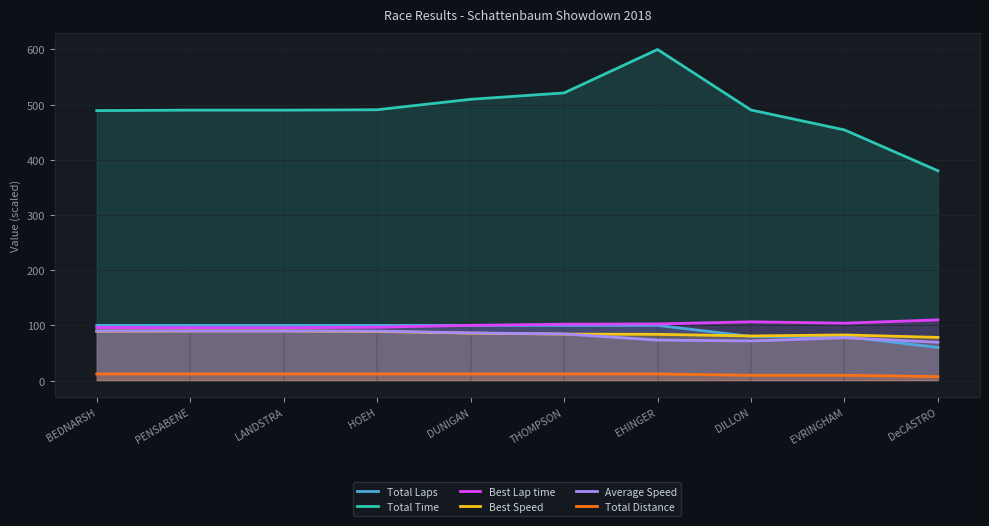

Reading left to right, transcribe all the data shown in this chart.

Total Laps: 100.0	100.0	100.0	100.0	100.0	100.0	100.0	80.0	80.0	60.0
Total Time: 489.3	490.1	490.1	490.8	509.8	521.3	600.0	490.3	454.3	380.2
Best Lap time: 96.1	95.7	95.6	96.6	100.1	102.2	102.7	106.5	104.0	110.0
Best Speed: 89.6	89.9	90.0	89.1	86.0	84.2	83.8	80.8	82.7	78.3
Average Speed: 90.0	89.8	89.8	89.7	86.4	84.5	73.4	71.8	77.5	69.5
Total Distance: 12.0	12.0	12.0	12.0	12.0	12.0	12.0	9.6	9.6	7.2